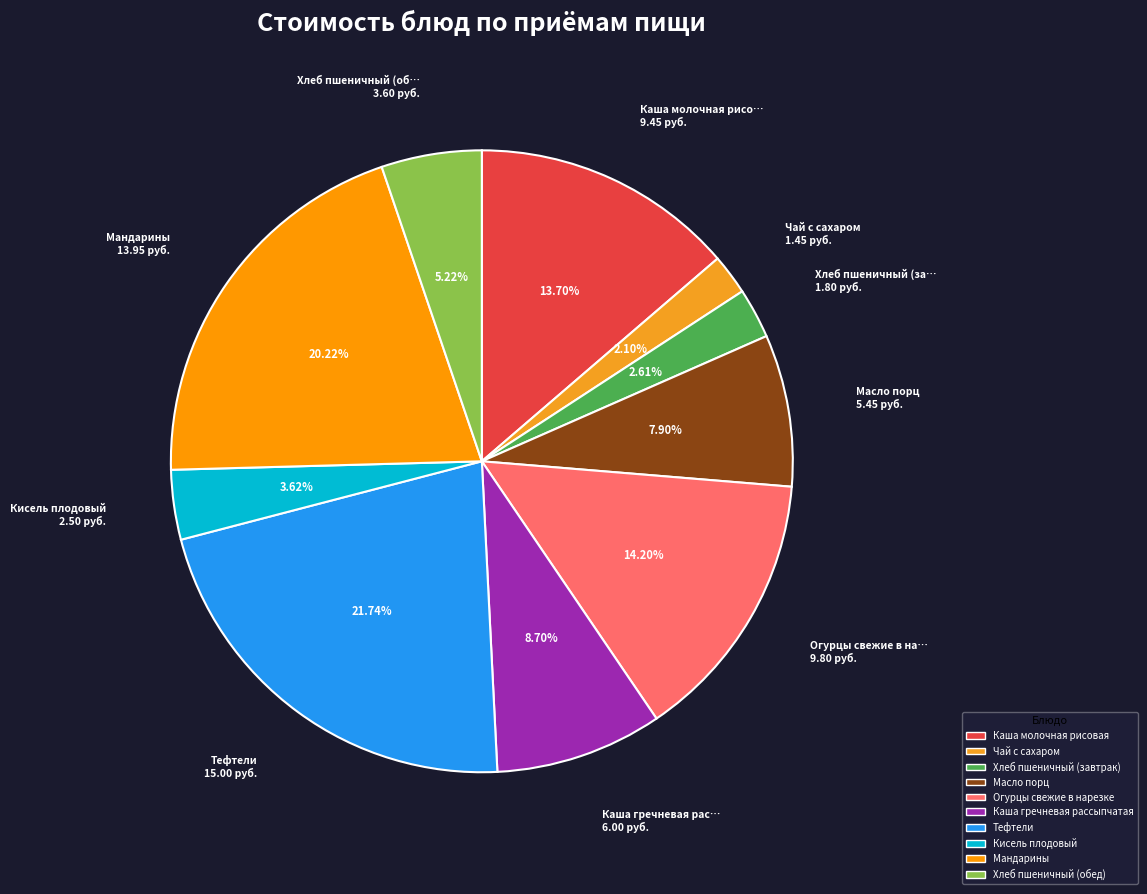

Does any single category account for the majority?

No